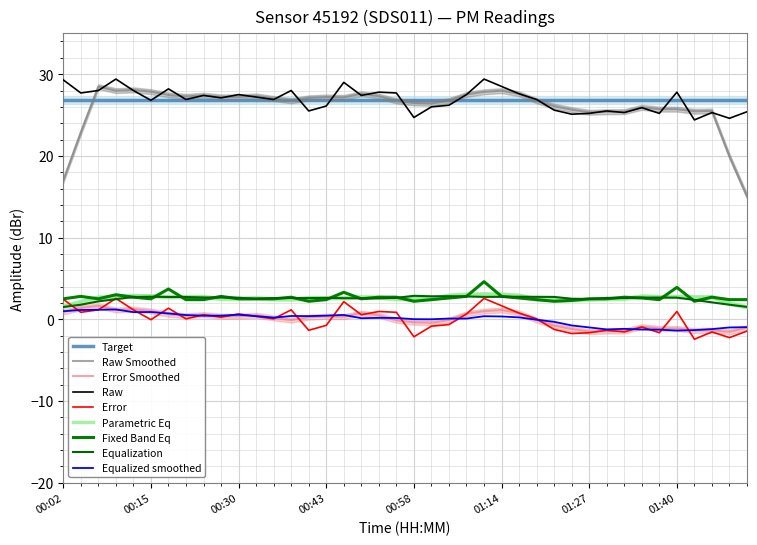

At which category does the data reach its first local peak?

00:09